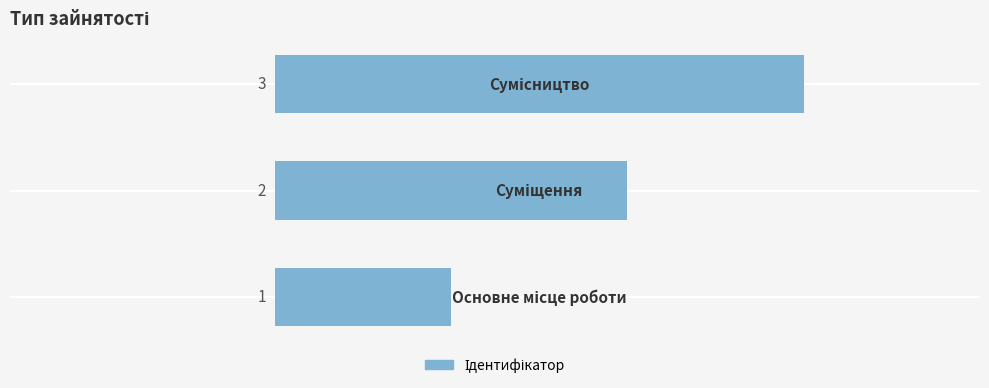

How many values are between 1 and 3?

3